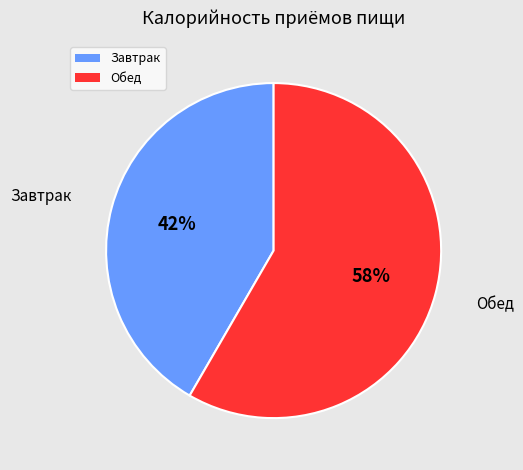

Rank the categories by value from lowest to highest.

Завтрак, Обед